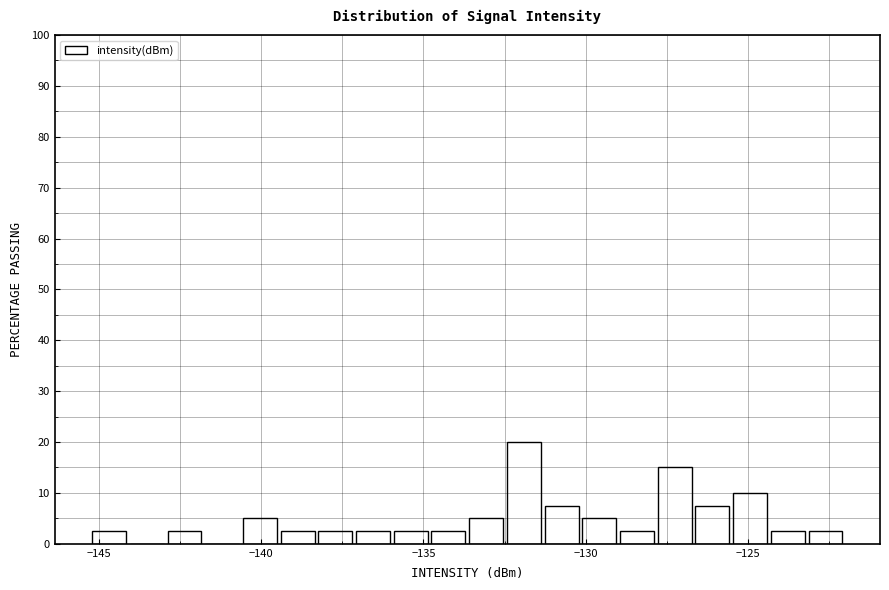

Read against the x-axis, roughly where is the centre of the tallest bar?

-132.0